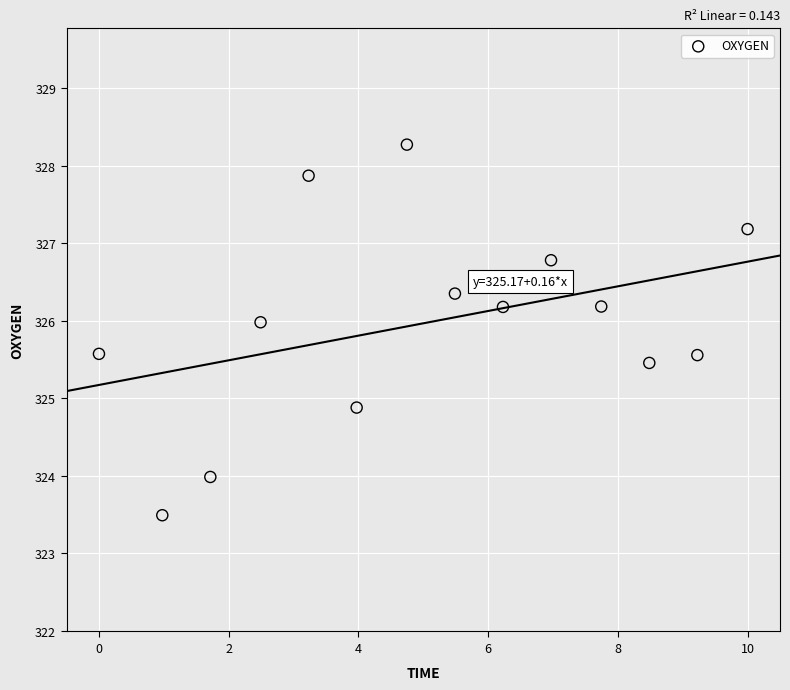

What is the range of Y values (max minus min)?

4.8